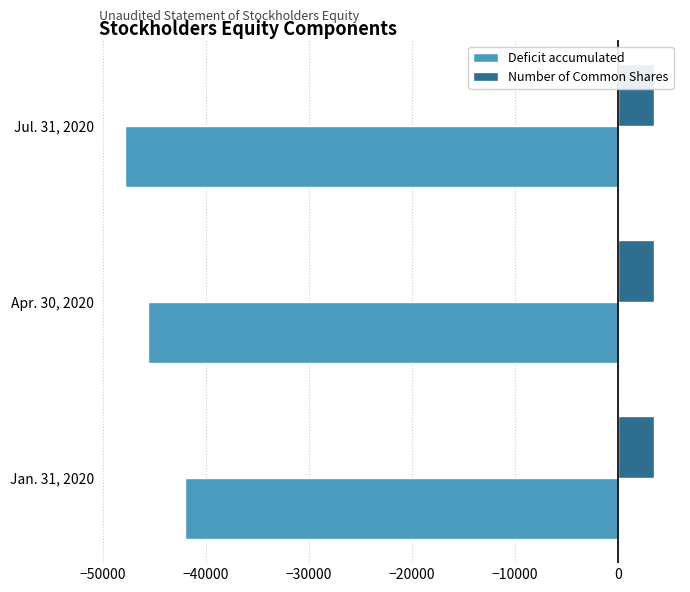

Which series has the largest total across all categories?

Number of Common Shares